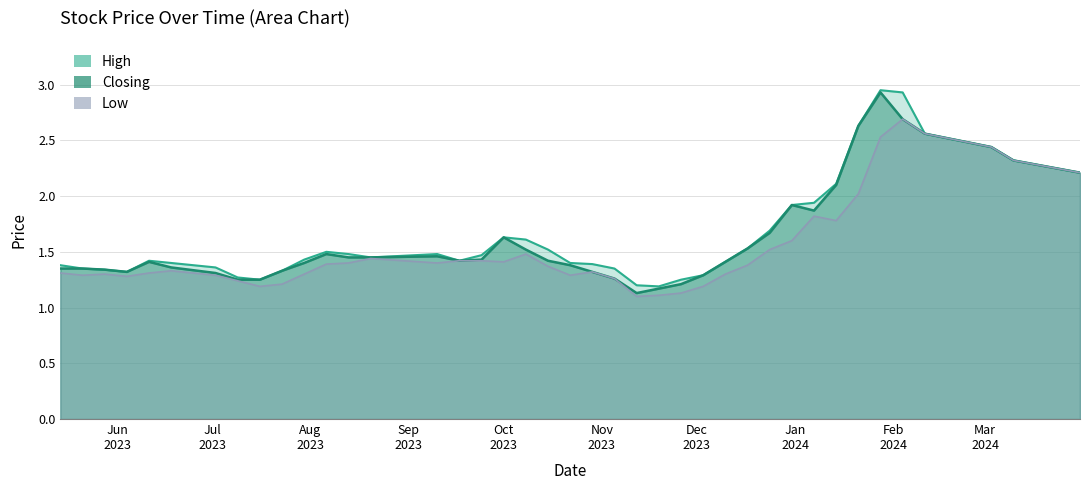

At which category does the chart reach its minimum across all series?

12/11/2023